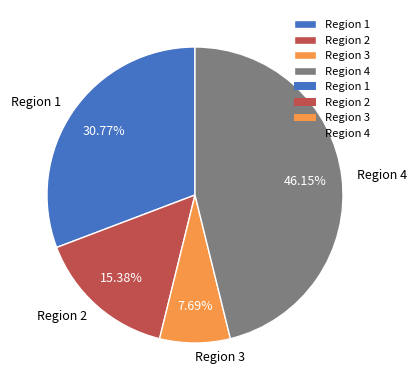

True or false: Region 4 accounts for 34% of the total.

False